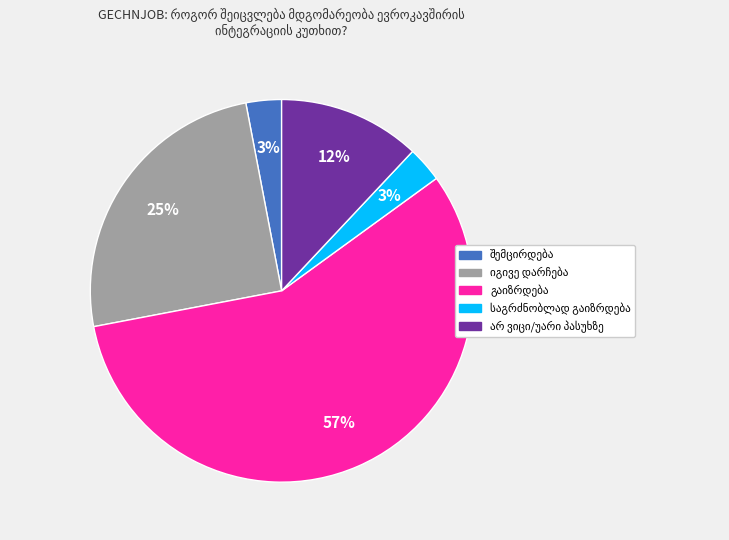

Is there a majority slice in this chart?

Yes